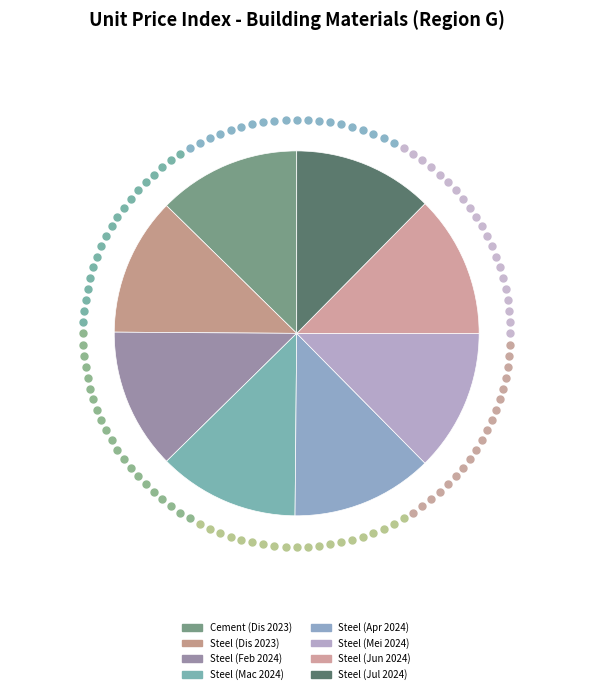

To the nearest percent, what portion does Steel (Feb 2024) represent?

12%